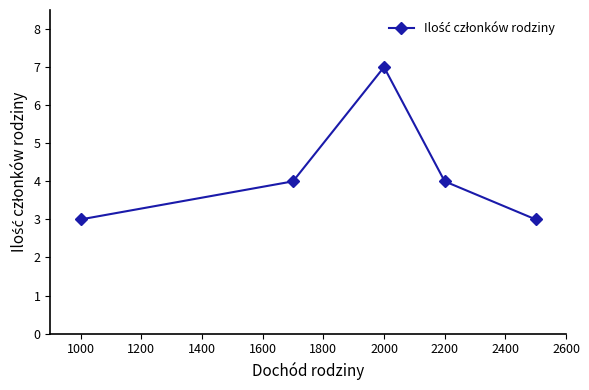

What is the value of the 2nd point from the left?

4